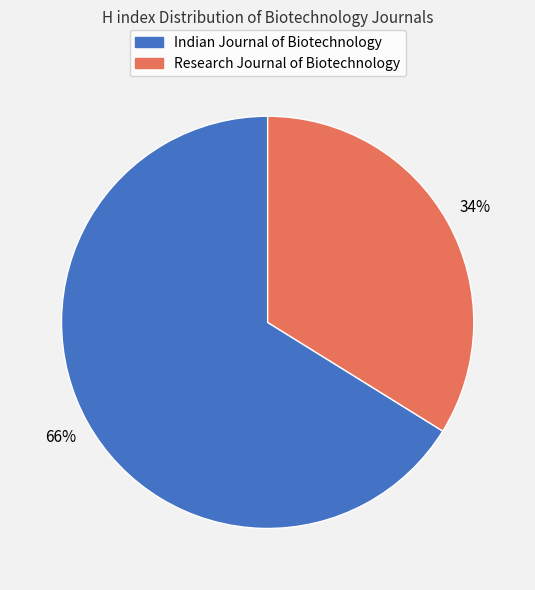

To the nearest percent, what is the combined percentage of Research Journal of Biotechnology and Indian Journal of Biotechnology?

100%